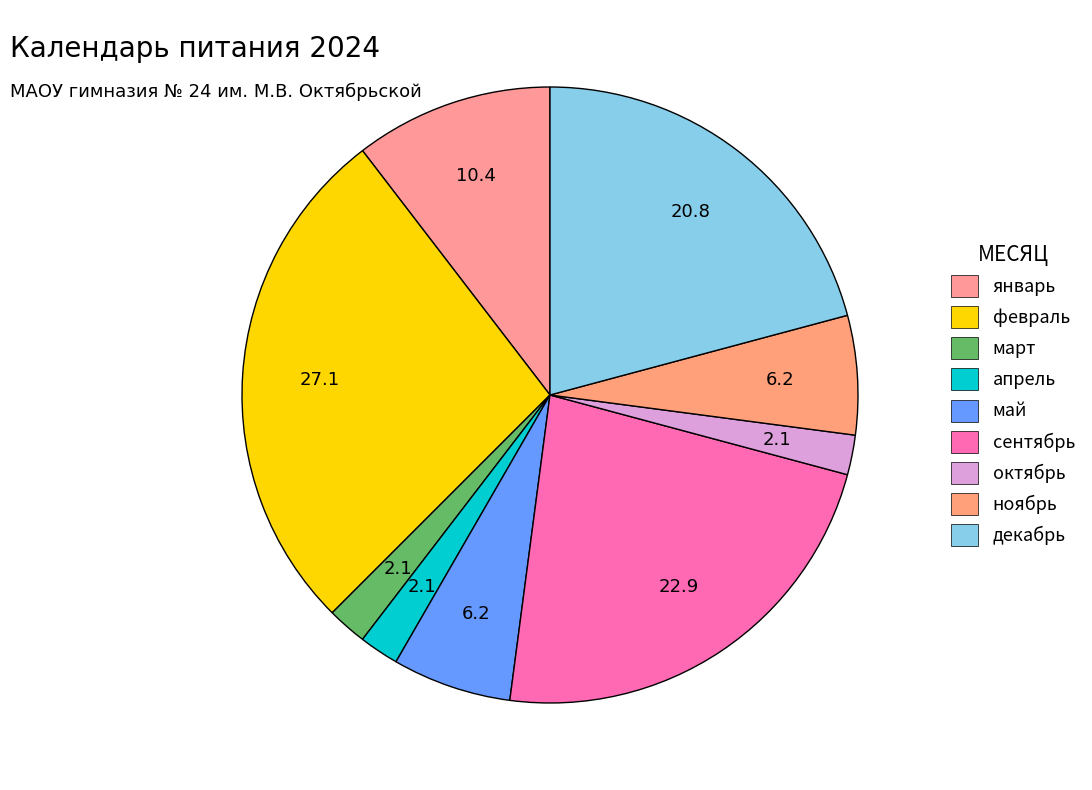

To the nearest percent, what percentage of the pie is май?

6%